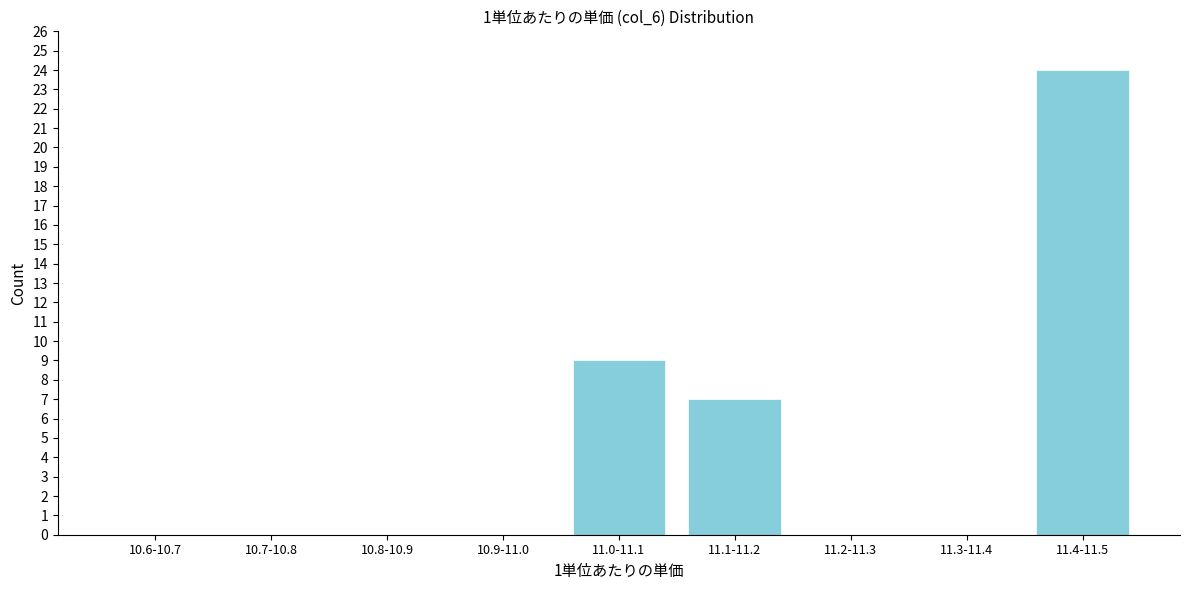

Reading left to right, what are all the values shown in this chart?

10.6-10.7=0	10.7-10.8=0	10.8-10.9=0	10.9-11.0=0	11.0-11.1=9	11.1-11.2=7	11.2-11.3=0	11.3-11.4=0	11.4-11.5=24